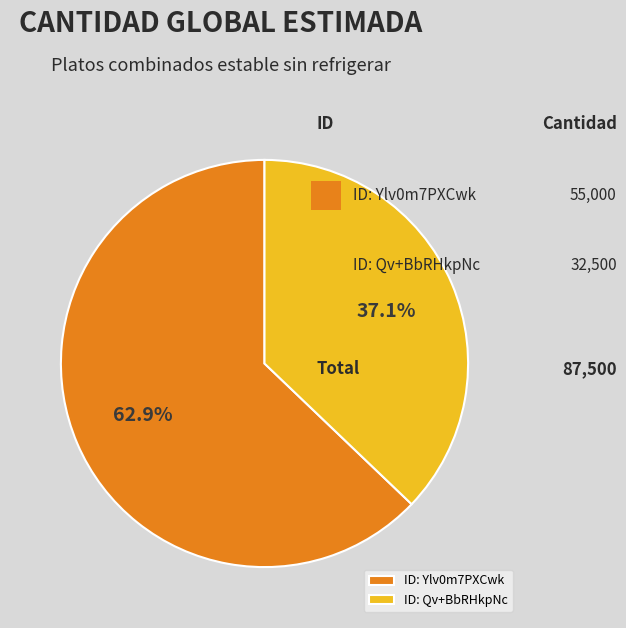

Does ID: Qv+BbRHkpNc represent more than half of the total?

No